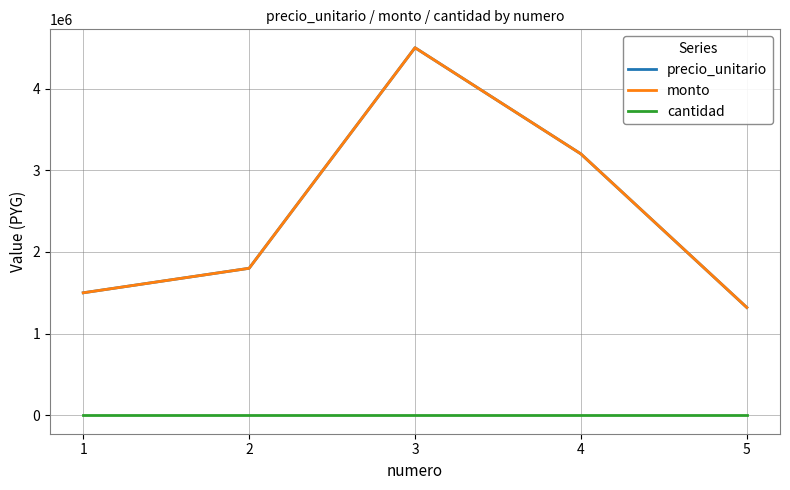

At which category does the chart reach its peak across all series?

3